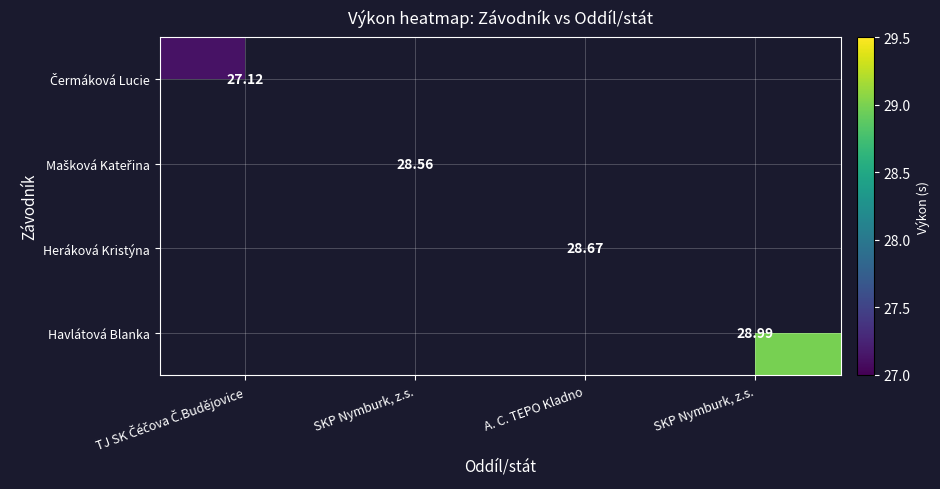

List the series in order of their peak value, lowest first.

Čermáková Lucie, Mašková Kateřina, Heráková Kristýna, Havlátová Blanka